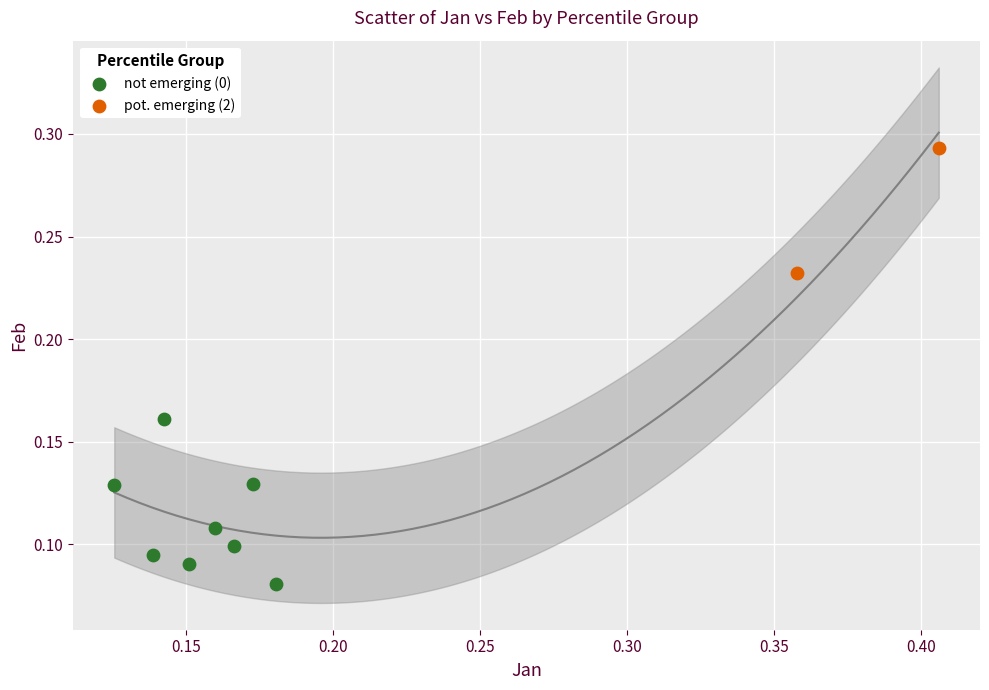

Which series reaches the minimum Y coordinate?

not emerging (0)